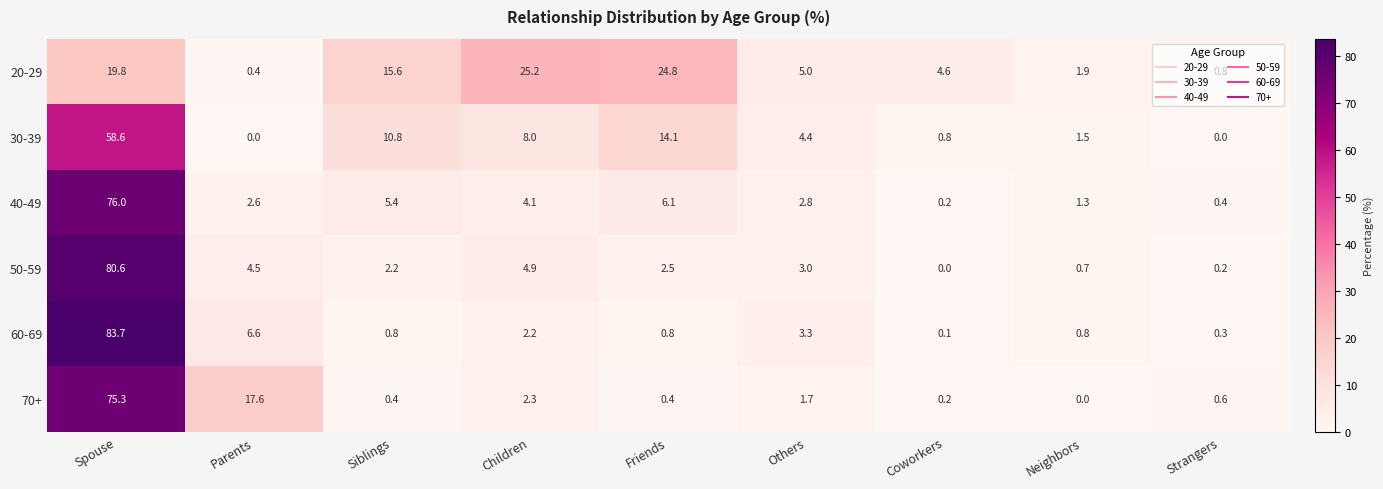

Between Spouse and Others, which series saw the biggest shift?

60-69